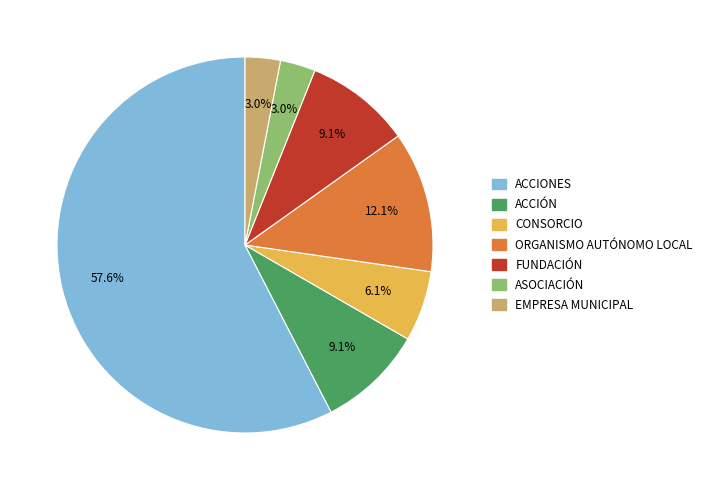

How many segments does this pie chart have?

7